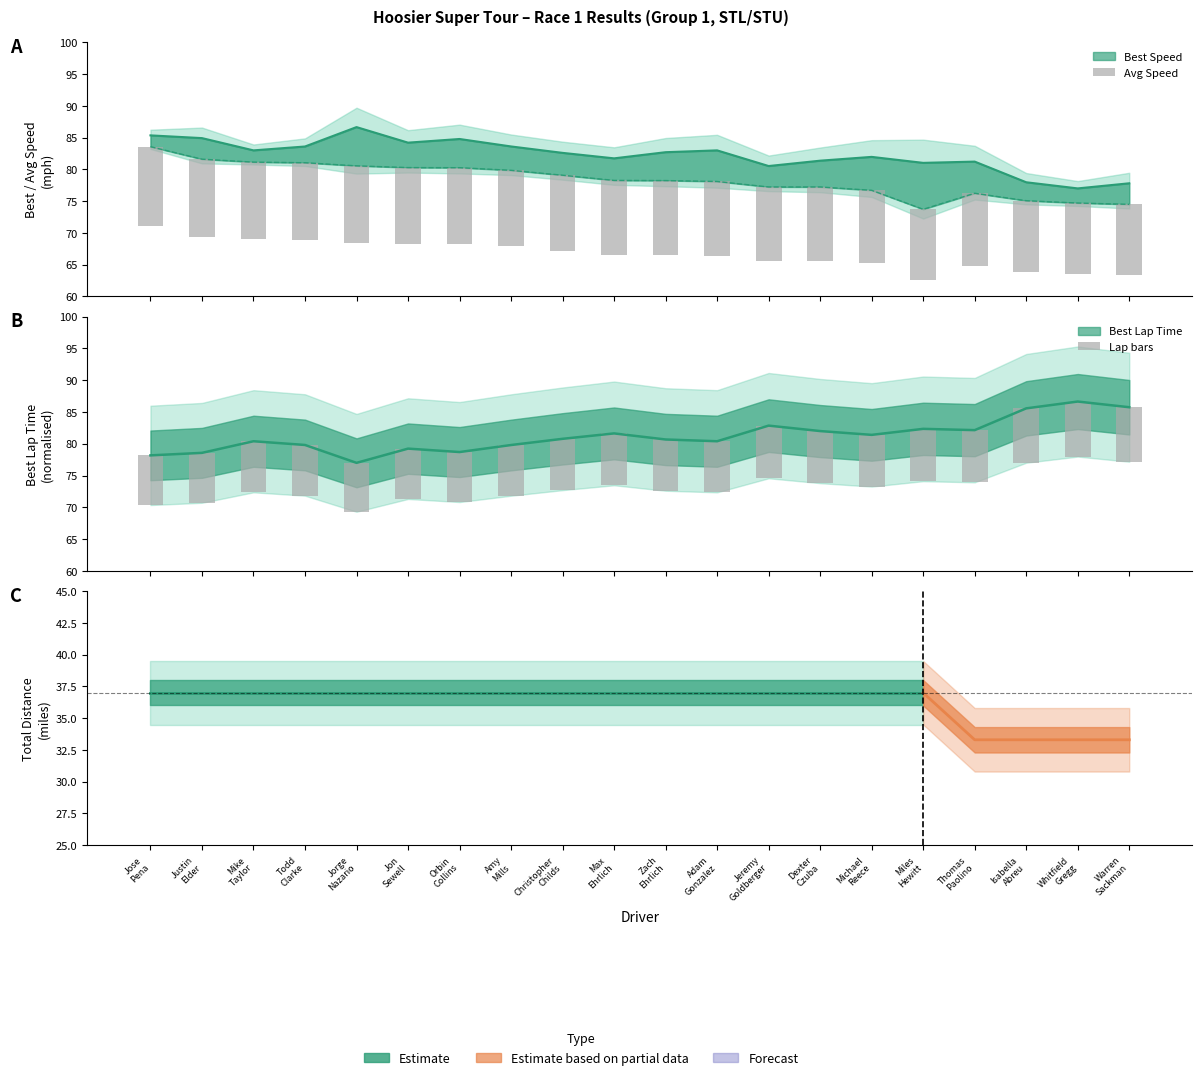

How many groups of bars are there?

20